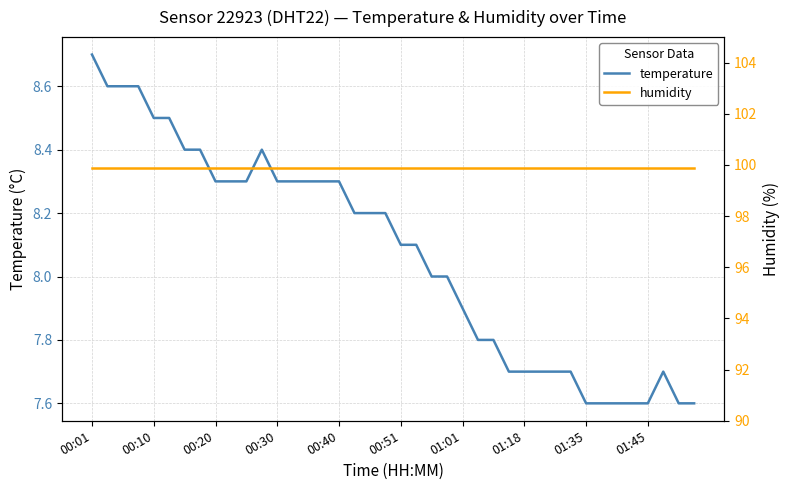

Rank the series by their maximum value, from lowest to highest.

temperature, humidity